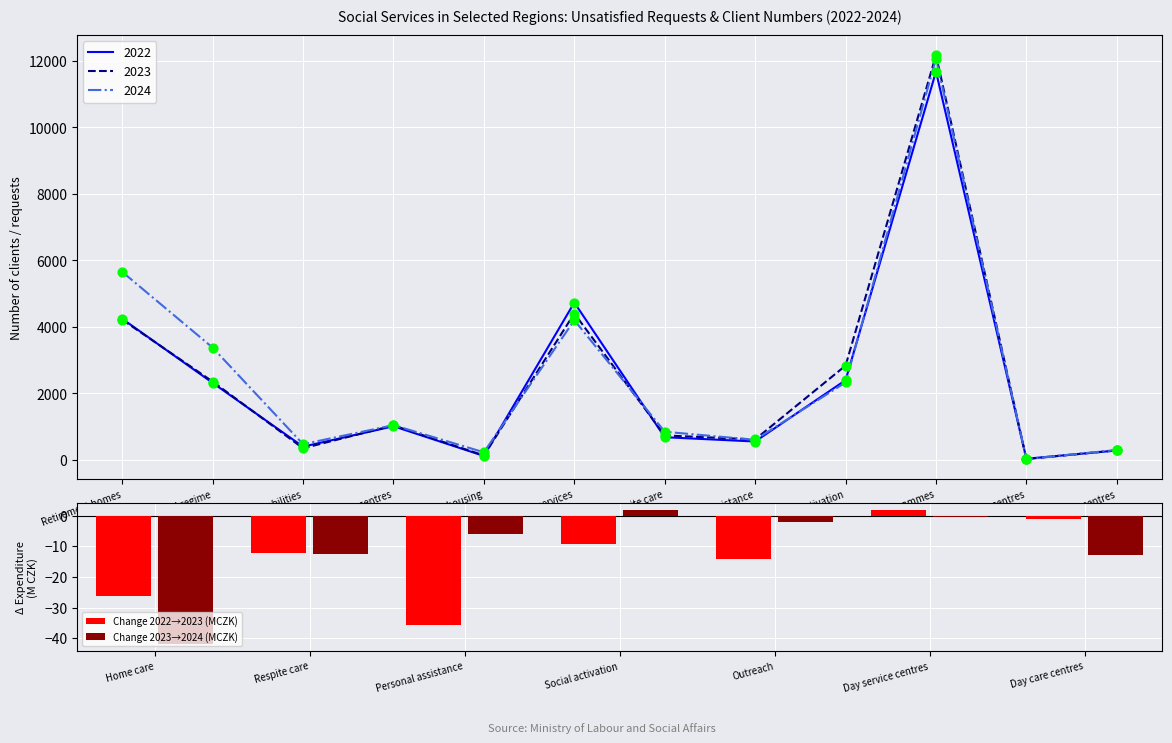

Which series contains the highest Y value?

Change 2023→2024 (MCZK)